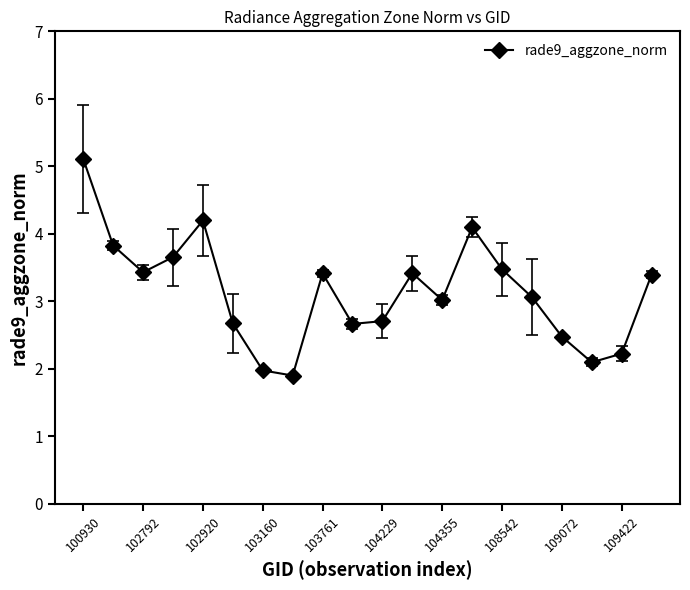

How many distinct data groups are displayed?

1